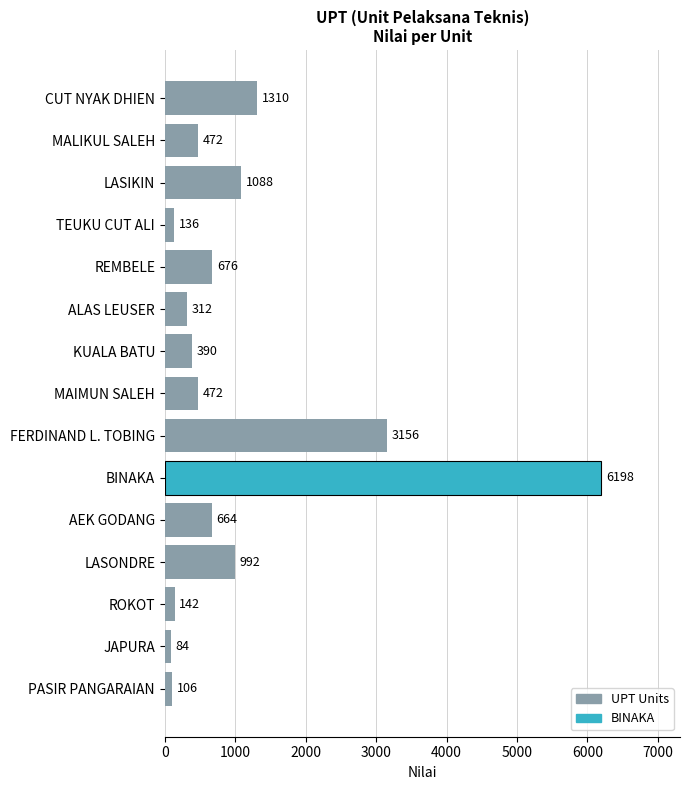

Where is the data nearest to the value 3141?

FERDINAND L. TOBING